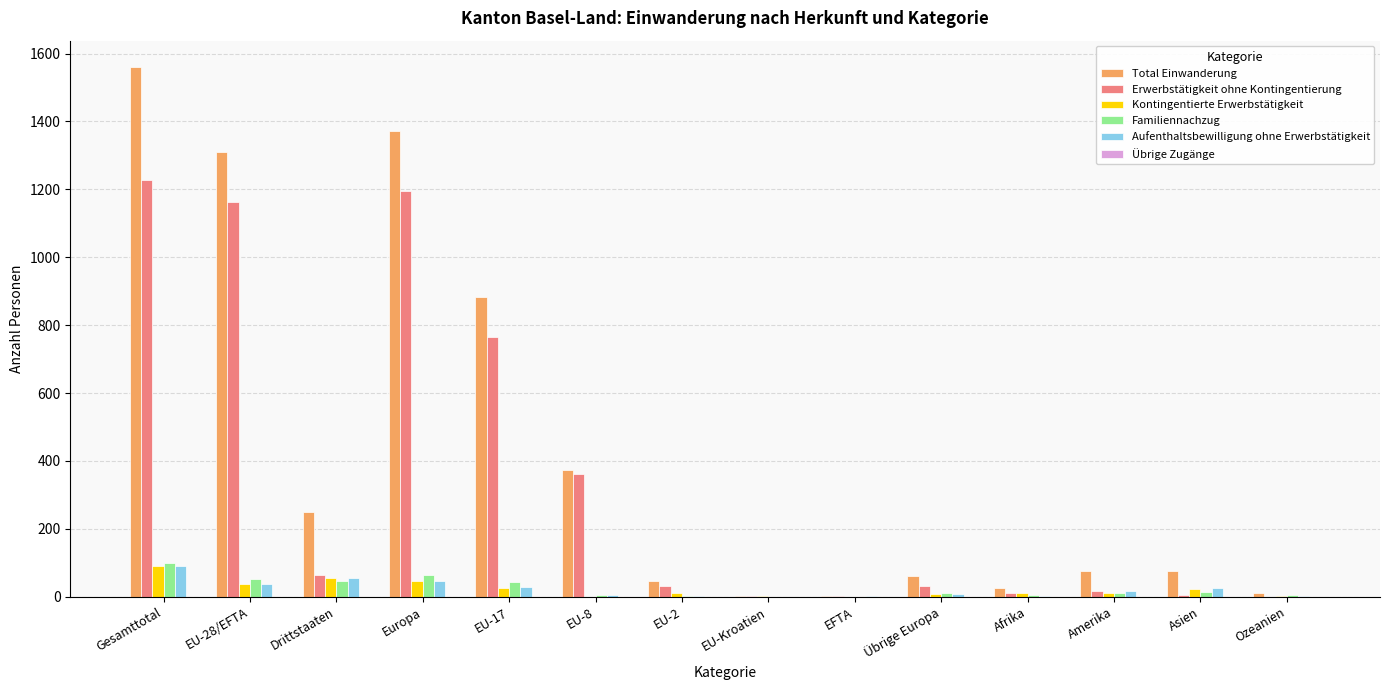

Which series has the largest total across all categories?

Total Einwanderung